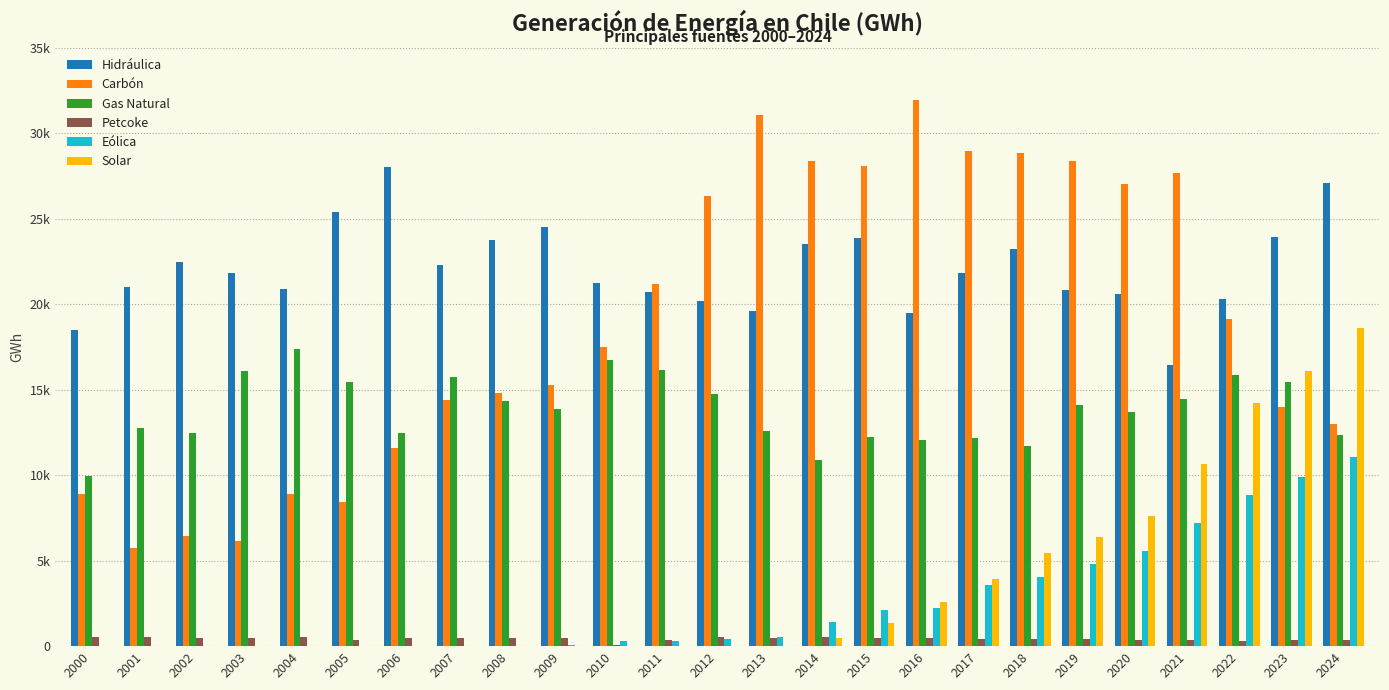

Is the value of Solar at 2008 greater than the value of Eólica at 2006?

No